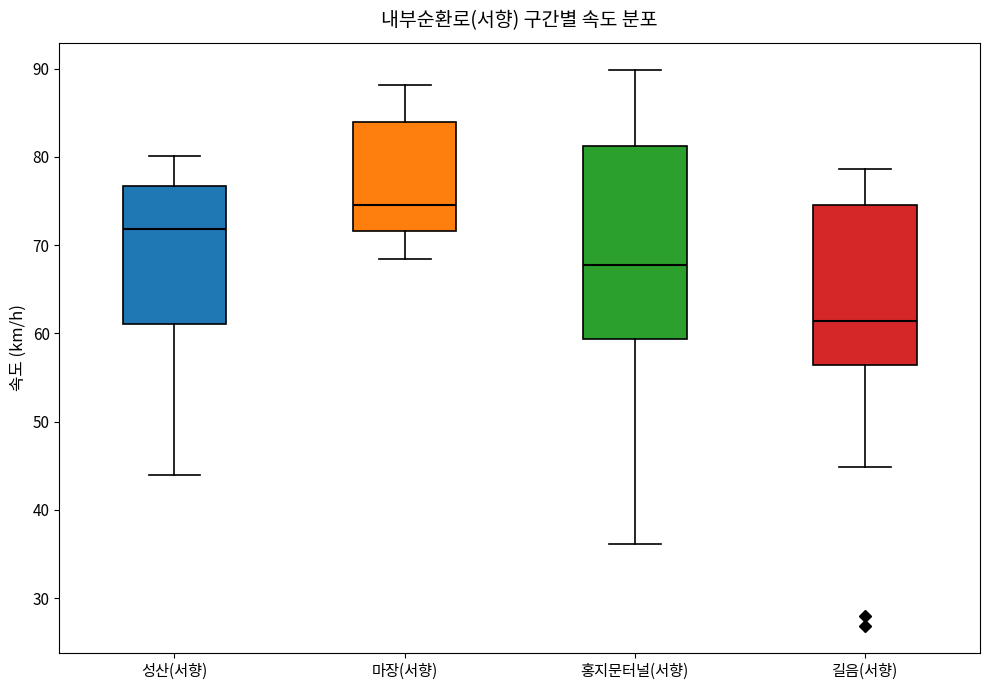

Which box's median line is the lowest?

길음(서향)